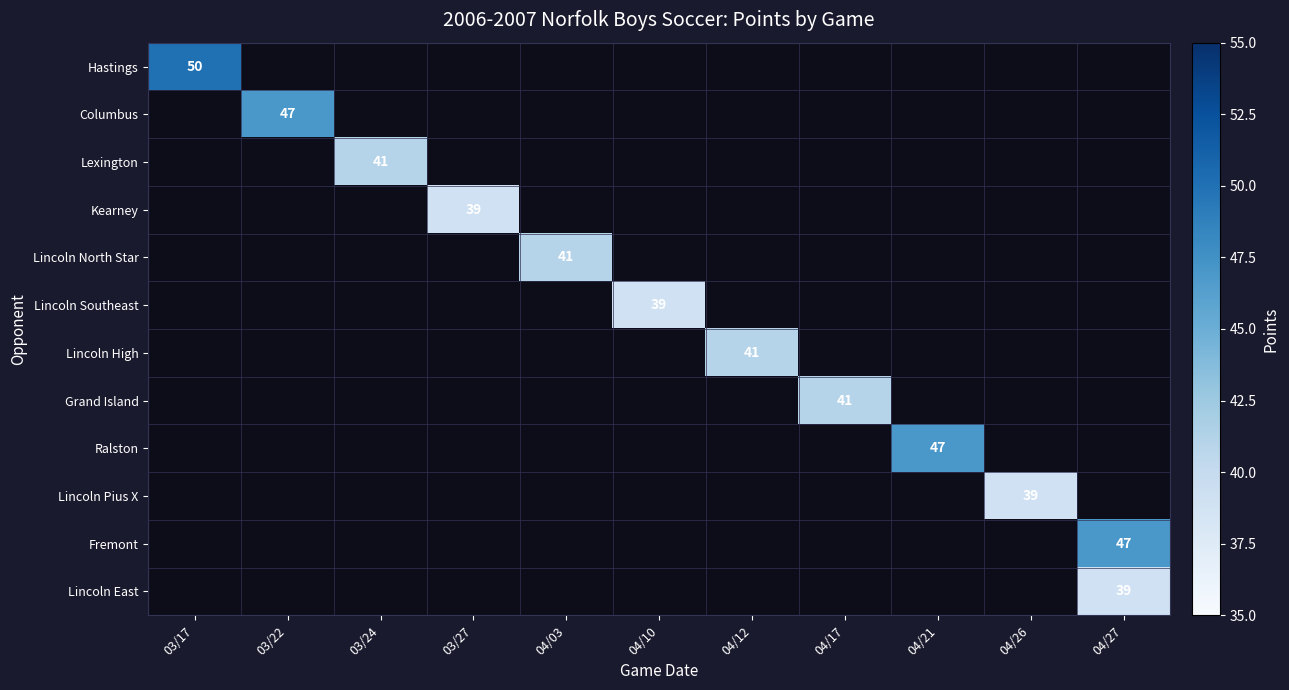

The Lincoln East series shows 68 at 04/27. True or false?

False